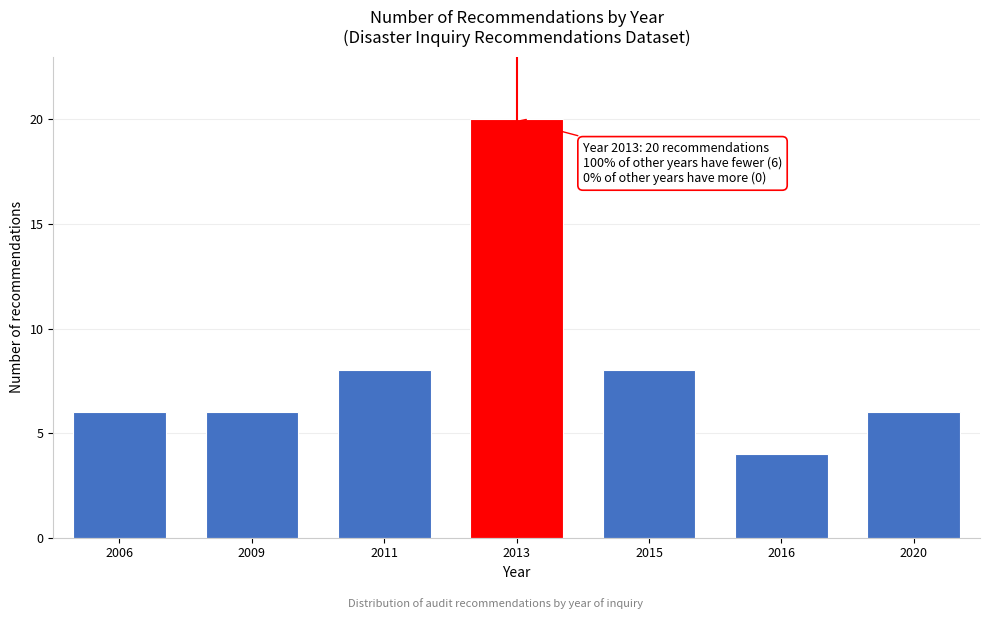

Reading right to left, extract all data points from this chart.

2020=6	2016=4	2015=8	2013=20	2011=8	2009=6	2006=6